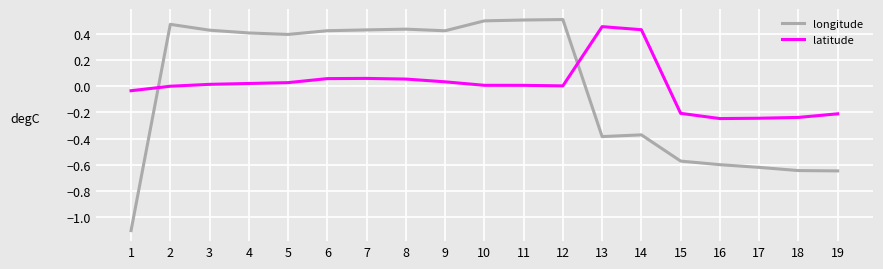

After their last crossing, which series has the higher values: latitude or longitude?

latitude